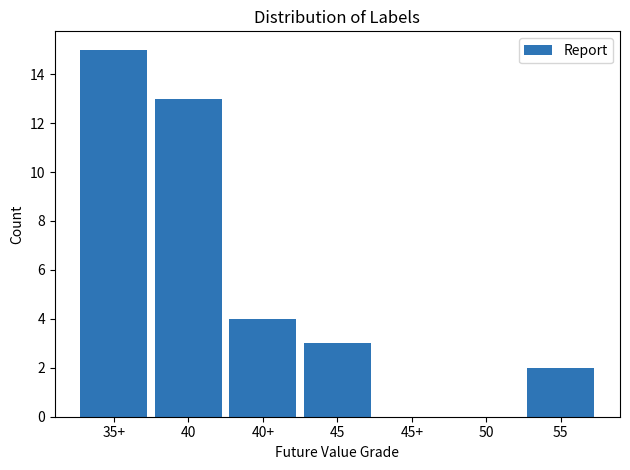

Reading right to left, extract all data points from this chart.

55=2	50=0	45+=0	45=3	40+=4	40=13	35+=15